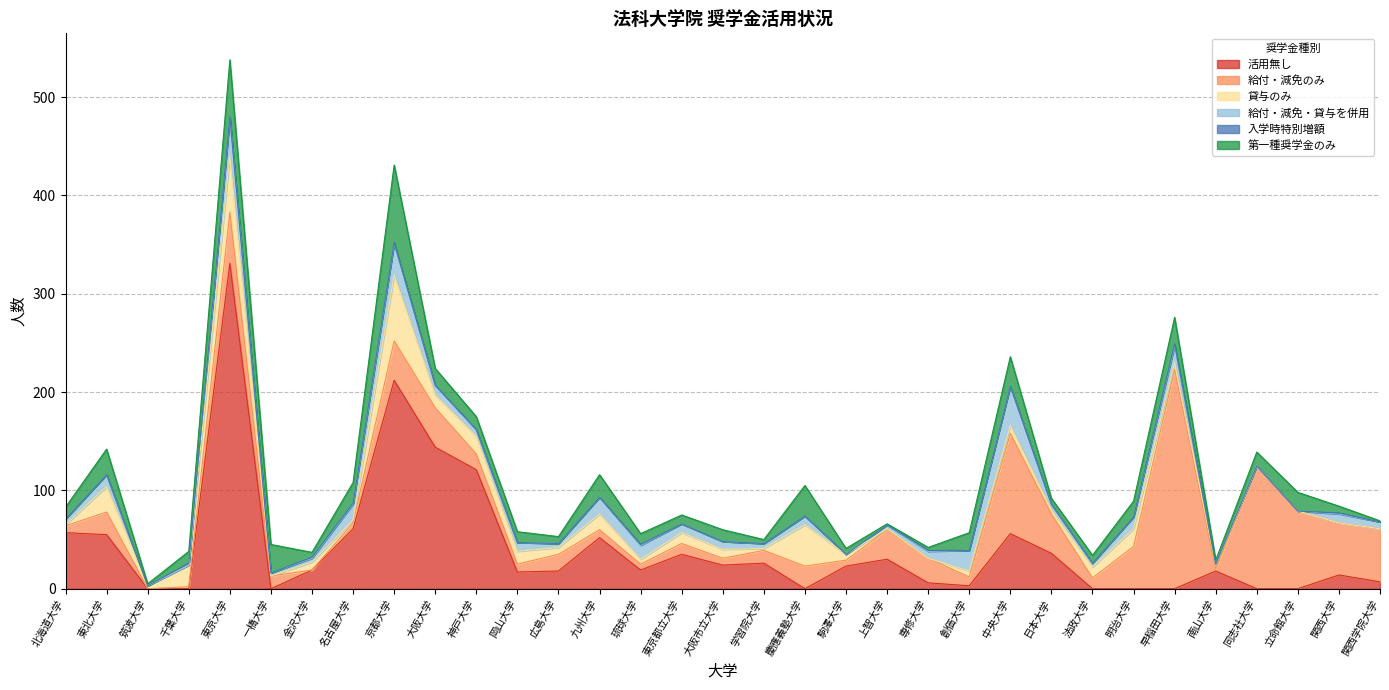

At how many categories does at least one series exceed 298?

1